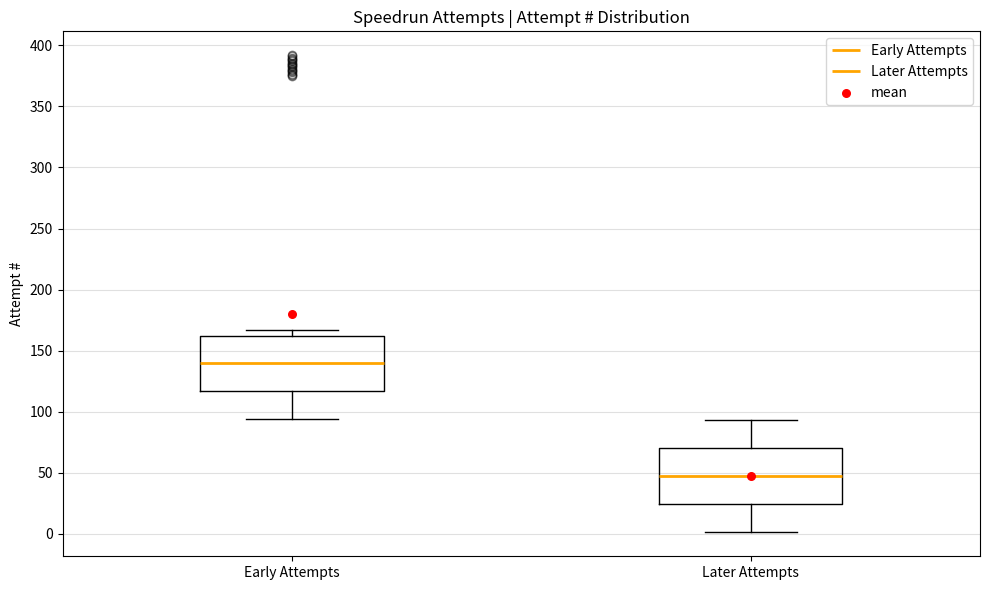

Where does the lower whisker of the box for Later Attempts end on the y-axis? The values are not printed on the chart, so give them approximately, as read against the axis.

0